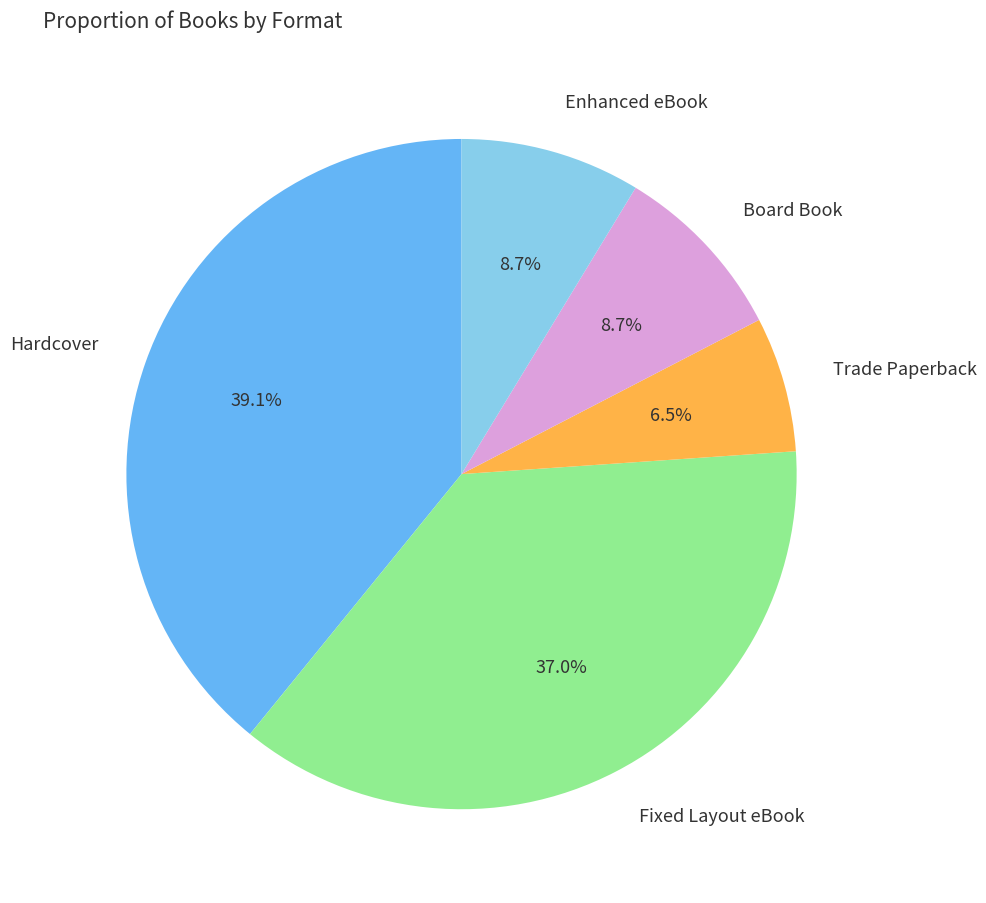

Does any single category account for the majority?

No